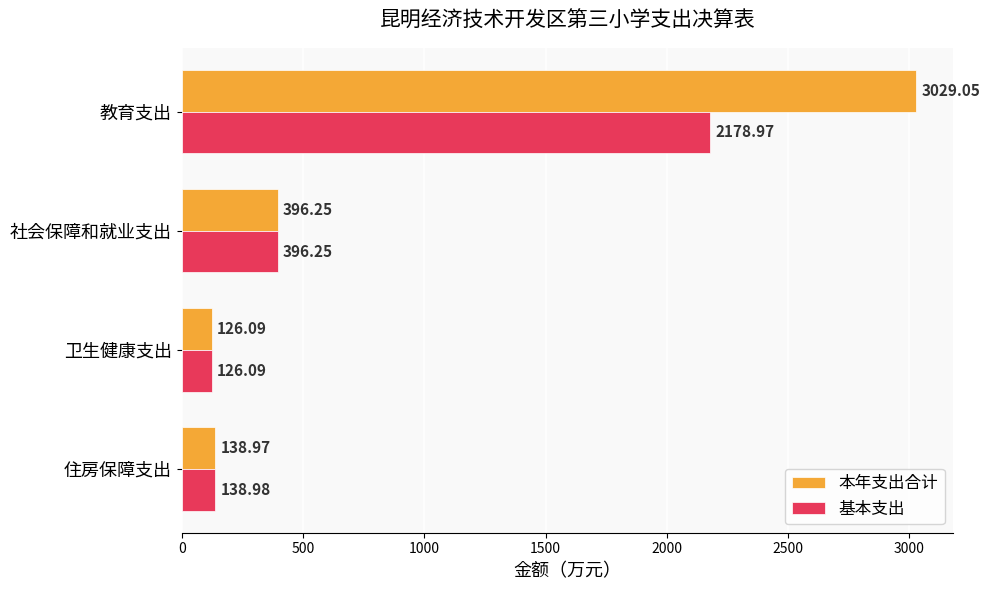

What is the difference between the highest and lowest values at 教育支出?

850.1